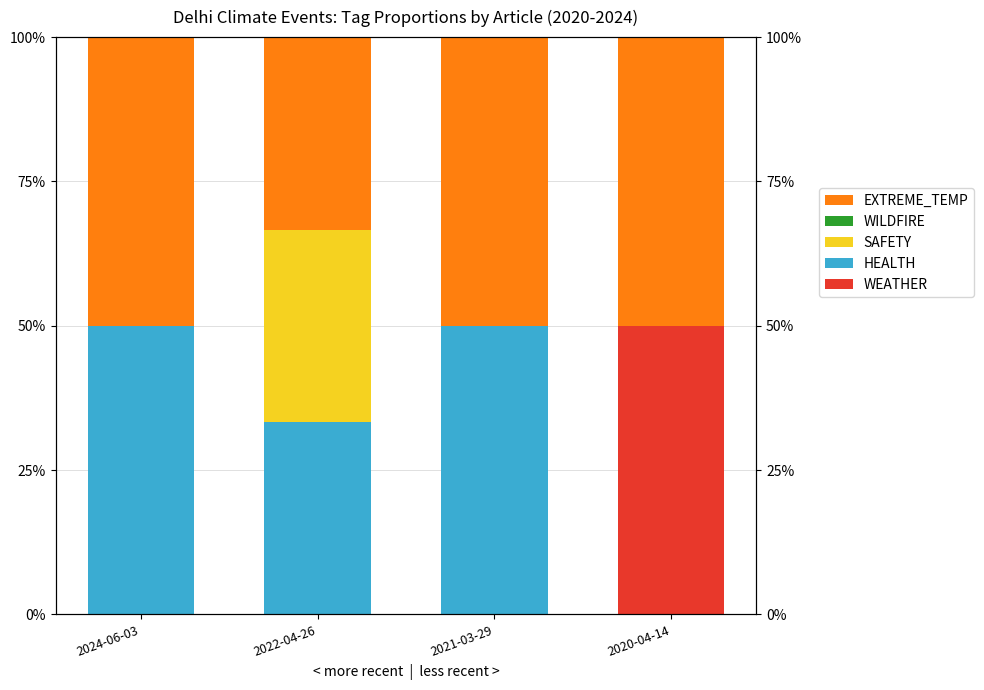

Which category has the lowest value across all series?

2024-06-03